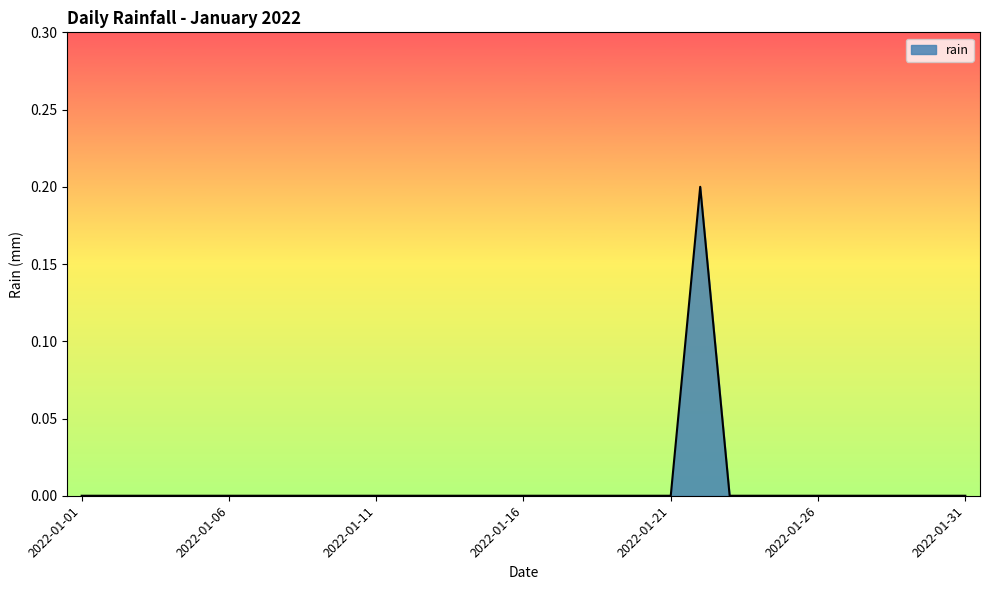

How many lines are shown in the chart?

1